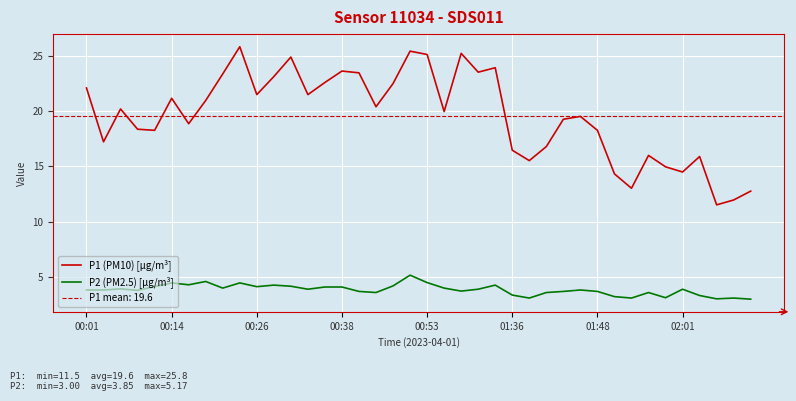

What is the average value of the P2 (PM2.5) [µg/m³] series?

3.8